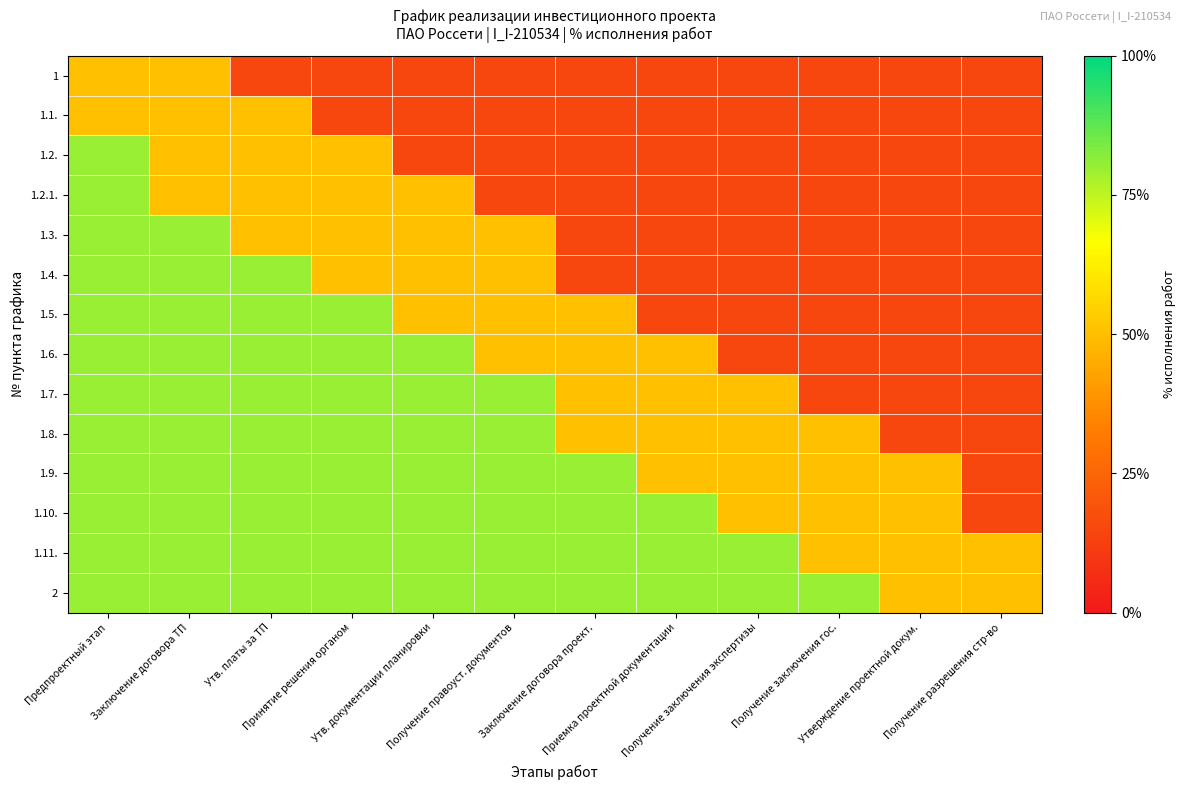

What is the total value across all series at Утв. документации планировки?

8.1